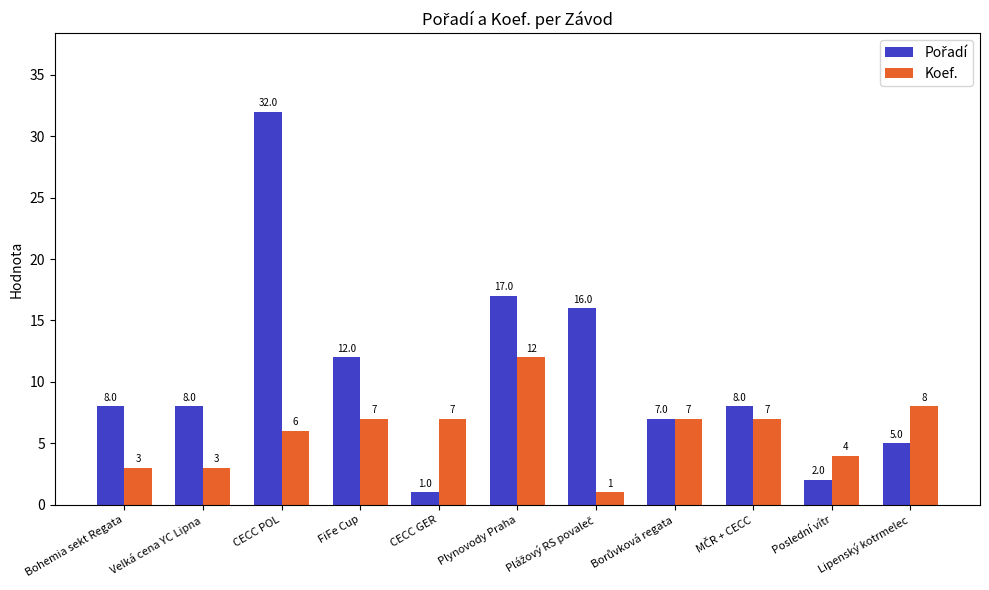

What position from the right is FiFe Cup?

8